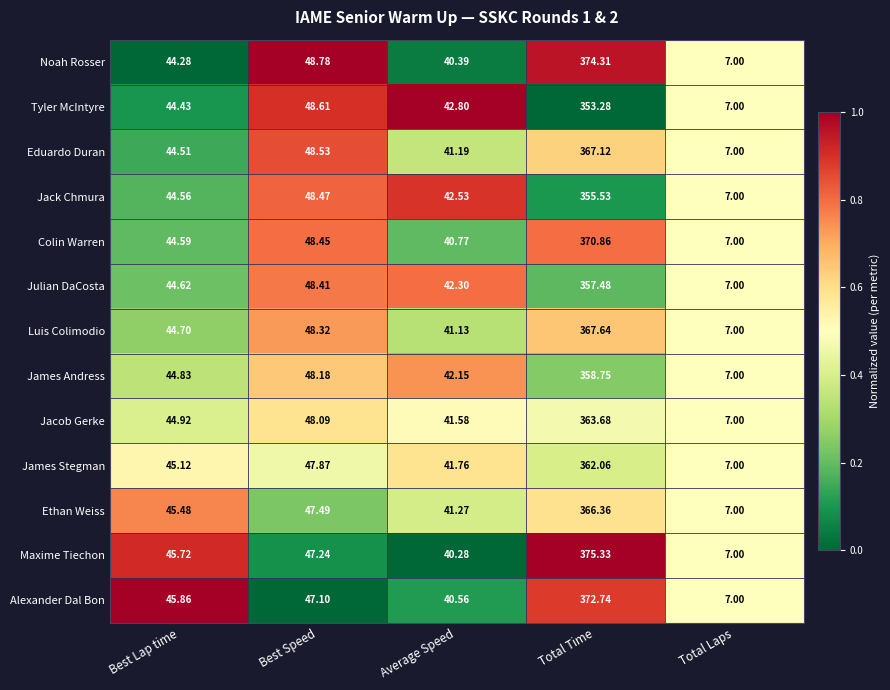

Which series has the largest range (max minus min)?

Maxime Tiechon